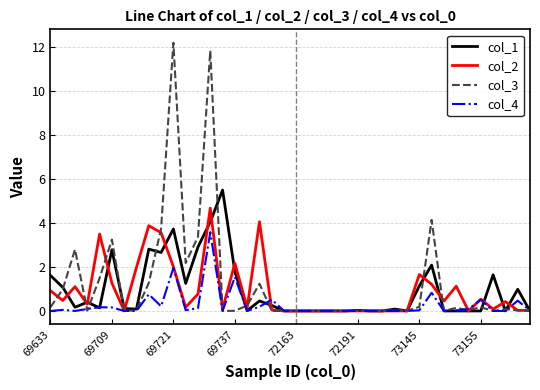

Which series has the widest spread of values?

col_3